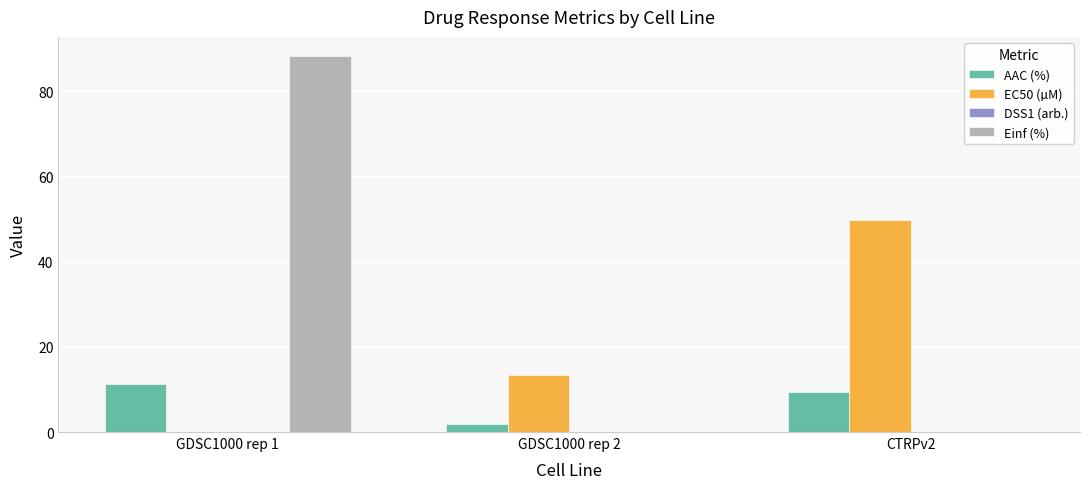

What is the maximum value shown in the chart?

88.4